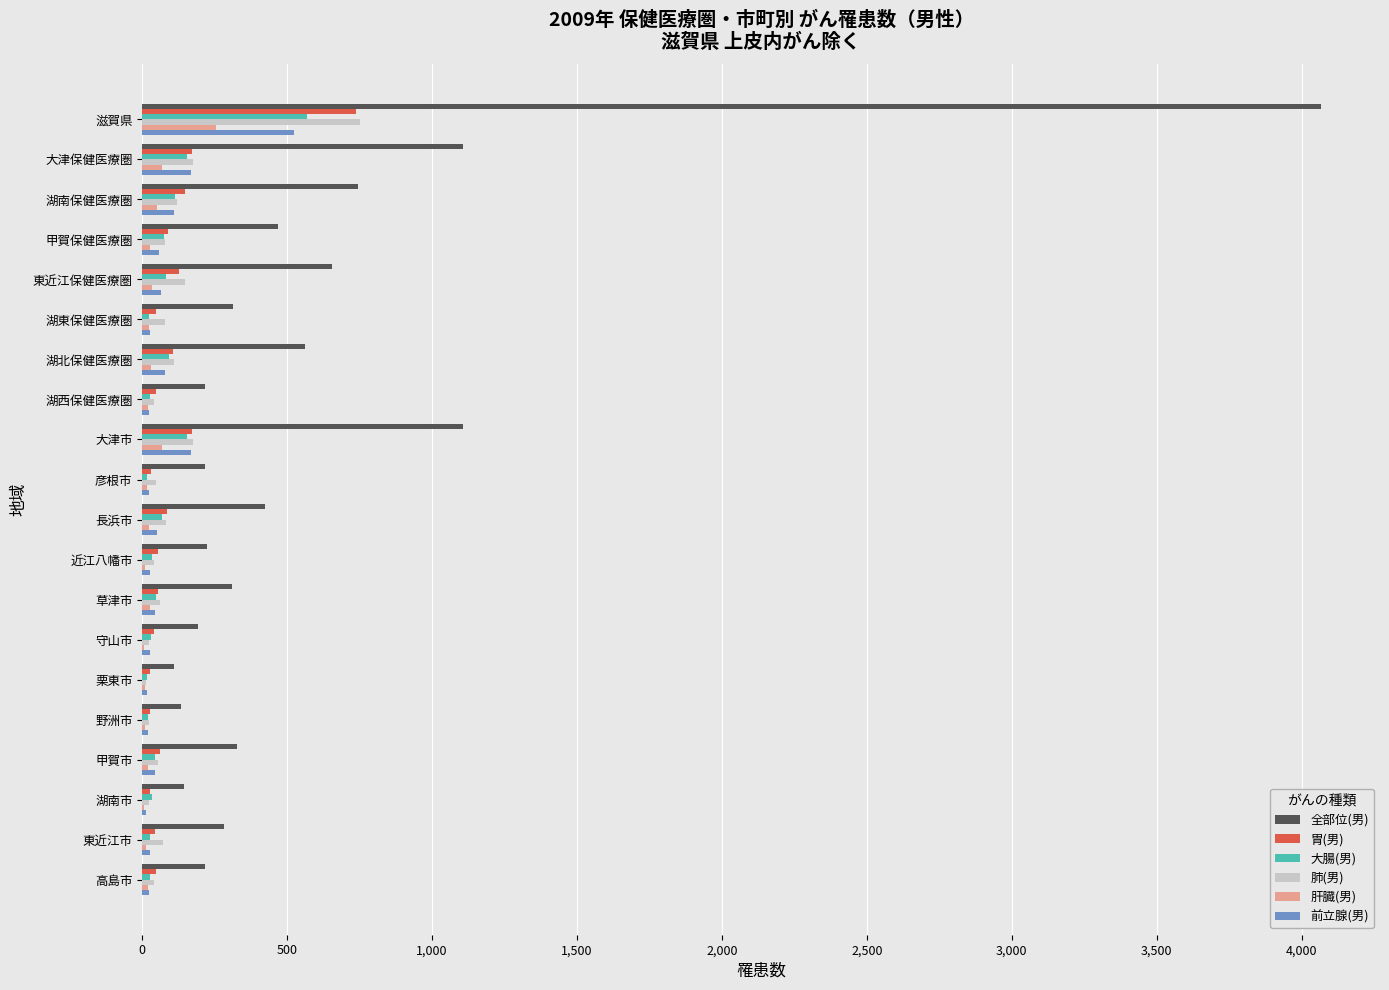

What is the sum of all 全部位(男) values?

11815